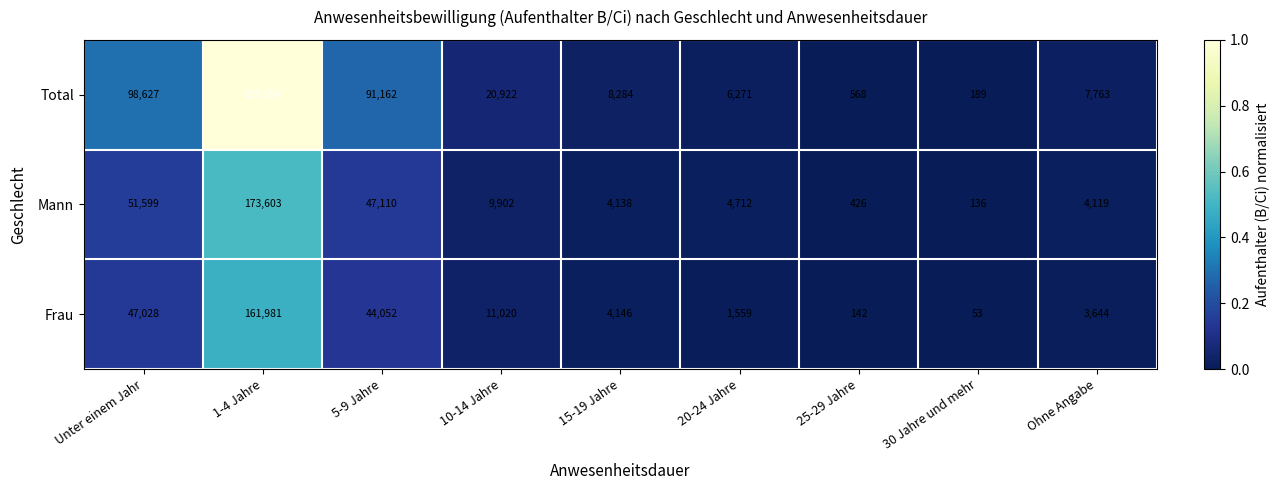

At which category is the sum across all series the highest?

1-4 Jahre